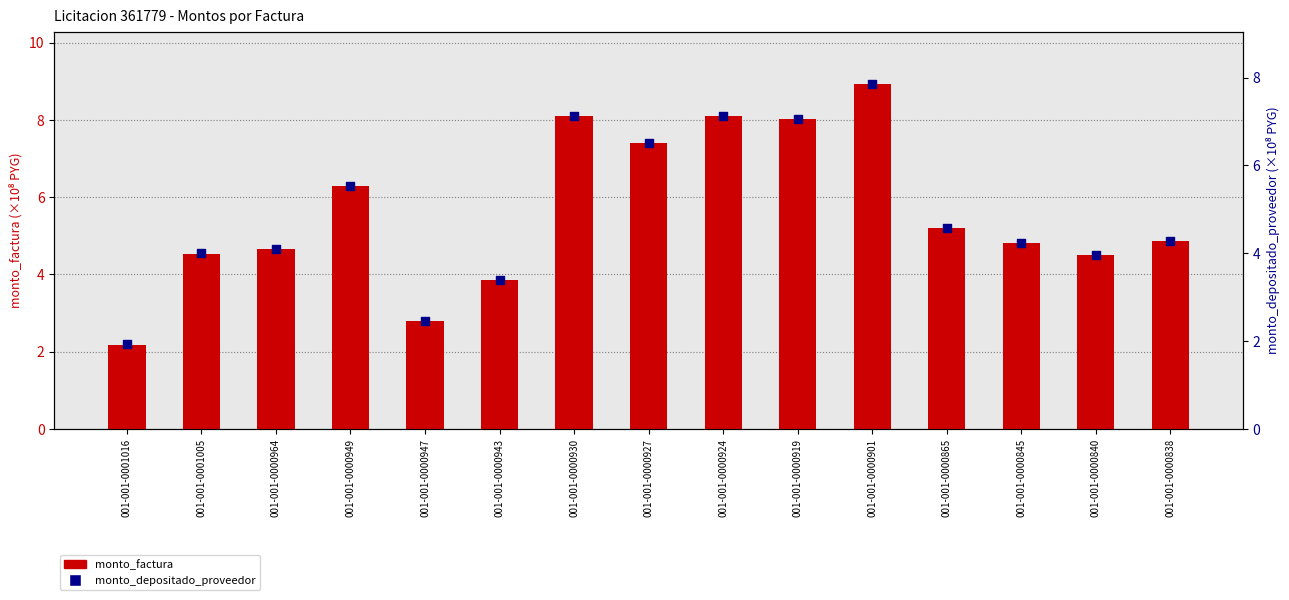

Which series has the widest spread of Y values?

monto_factura